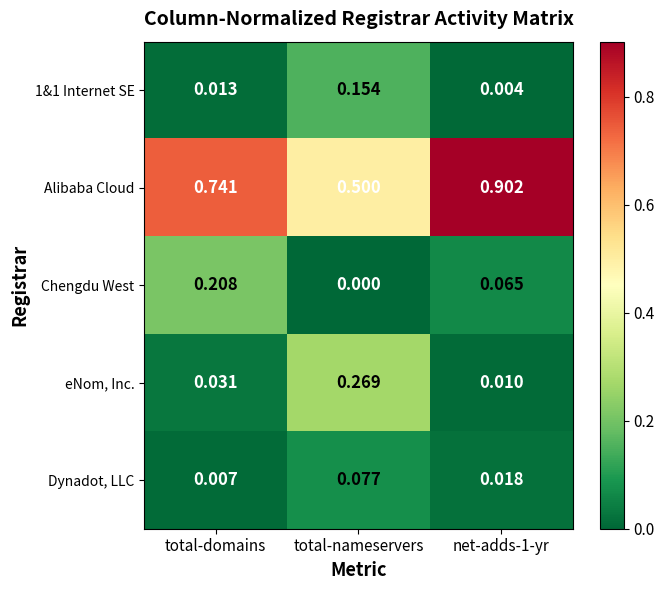

Which series has the largest total across all categories?

Alibaba Cloud